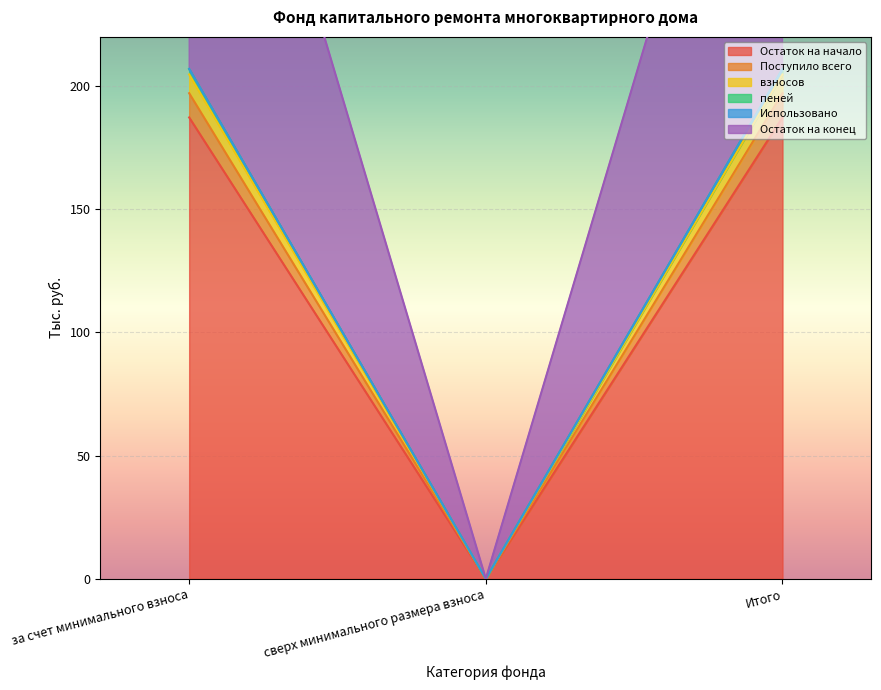

What is the label of the 2nd point from the right?

сверх минимального размера взноса